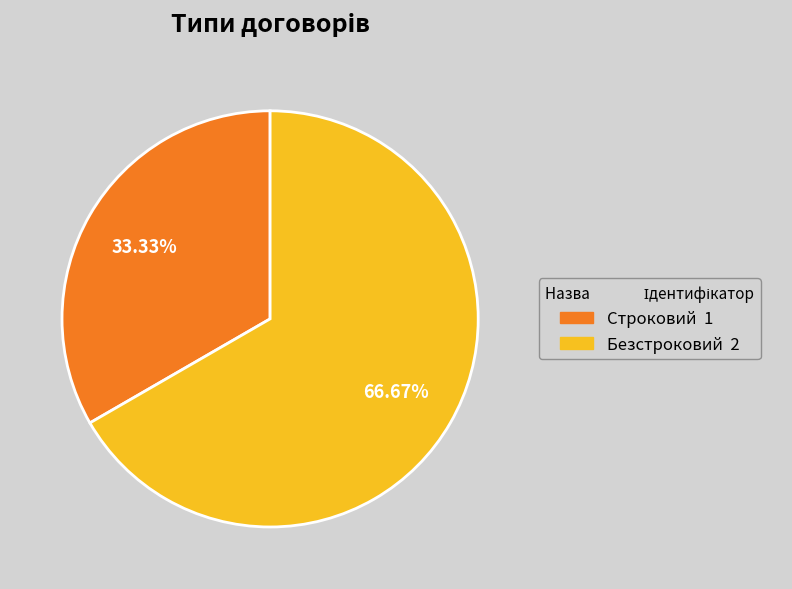

Which category accounts for the majority?

Безстроковий